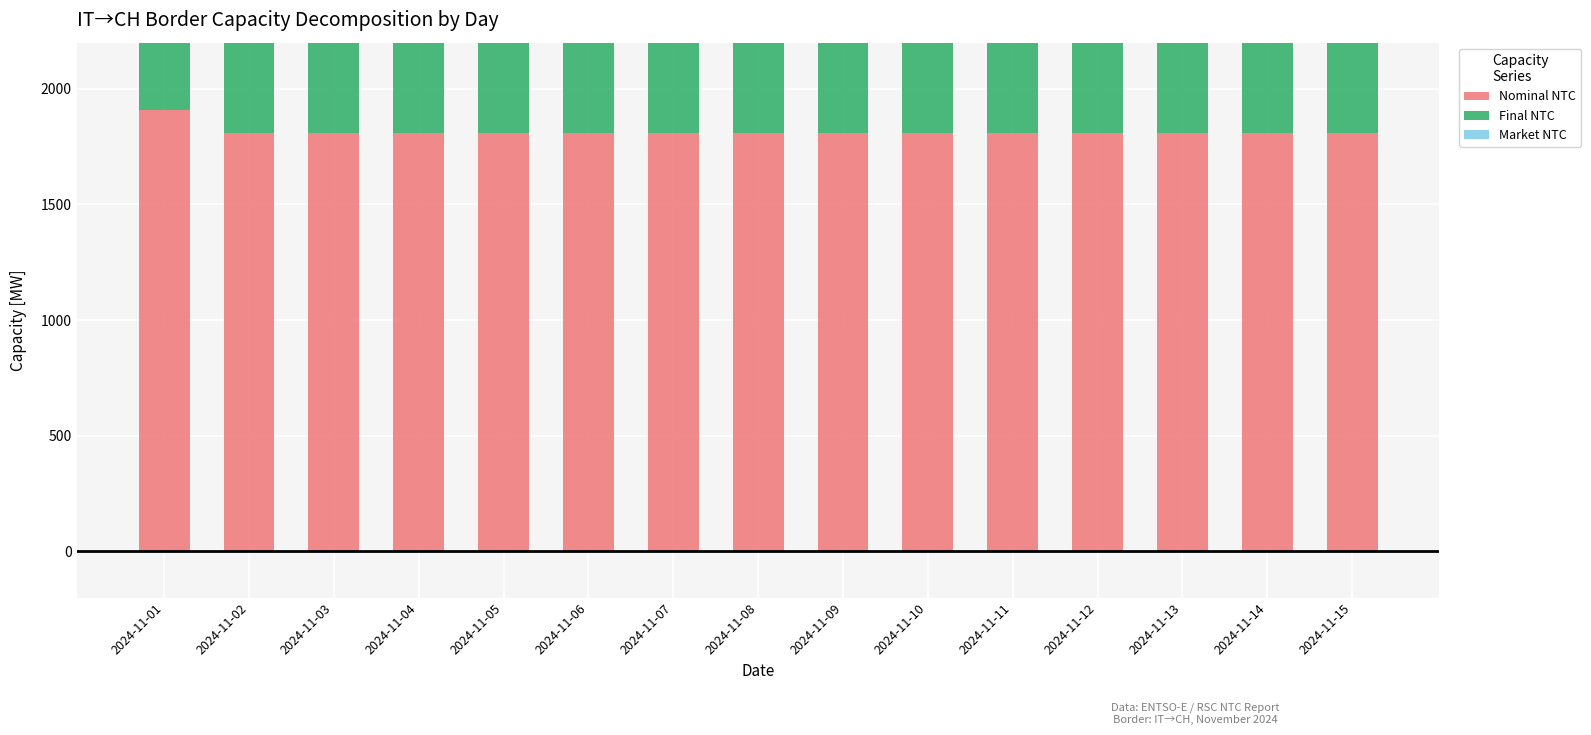

List the labels in order of Market NTC value, smallest first.

2024-11-02, 2024-11-03, 2024-11-04, 2024-11-05, 2024-11-06, 2024-11-07, 2024-11-08, 2024-11-09, 2024-11-10, 2024-11-11, 2024-11-12, 2024-11-13, 2024-11-14, 2024-11-15, 2024-11-01